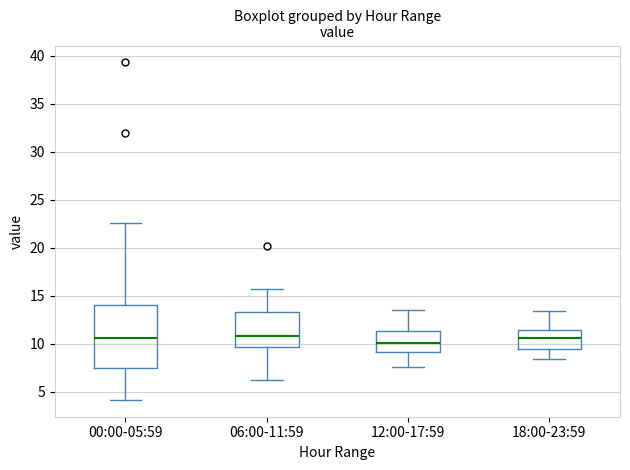

Comparing the boxes themselves (not the whiskers), which one is the tallest?

00:00-05:59